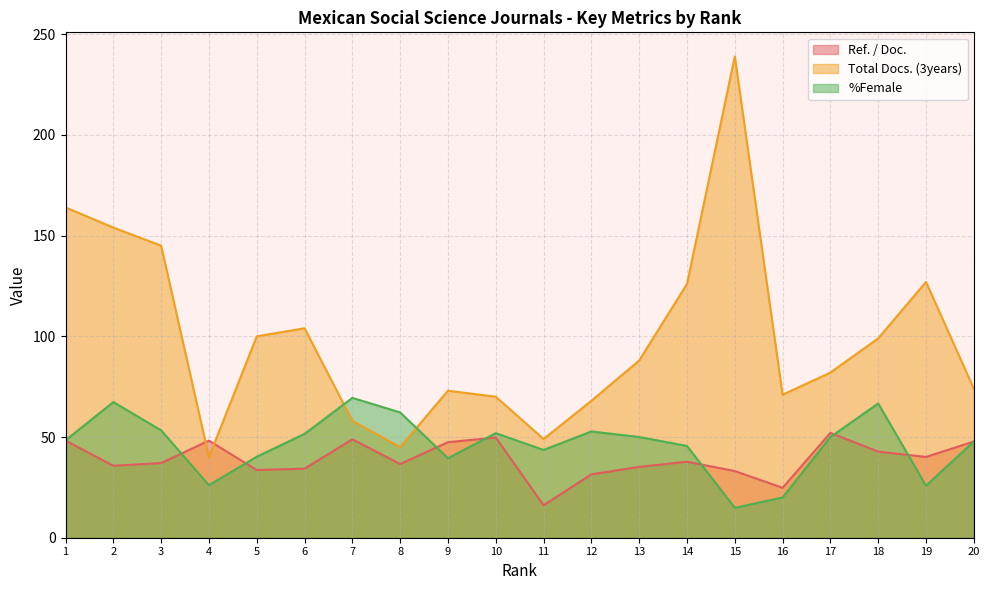

Is it true that Ref. / Doc. equals 25.1 at 14?

False